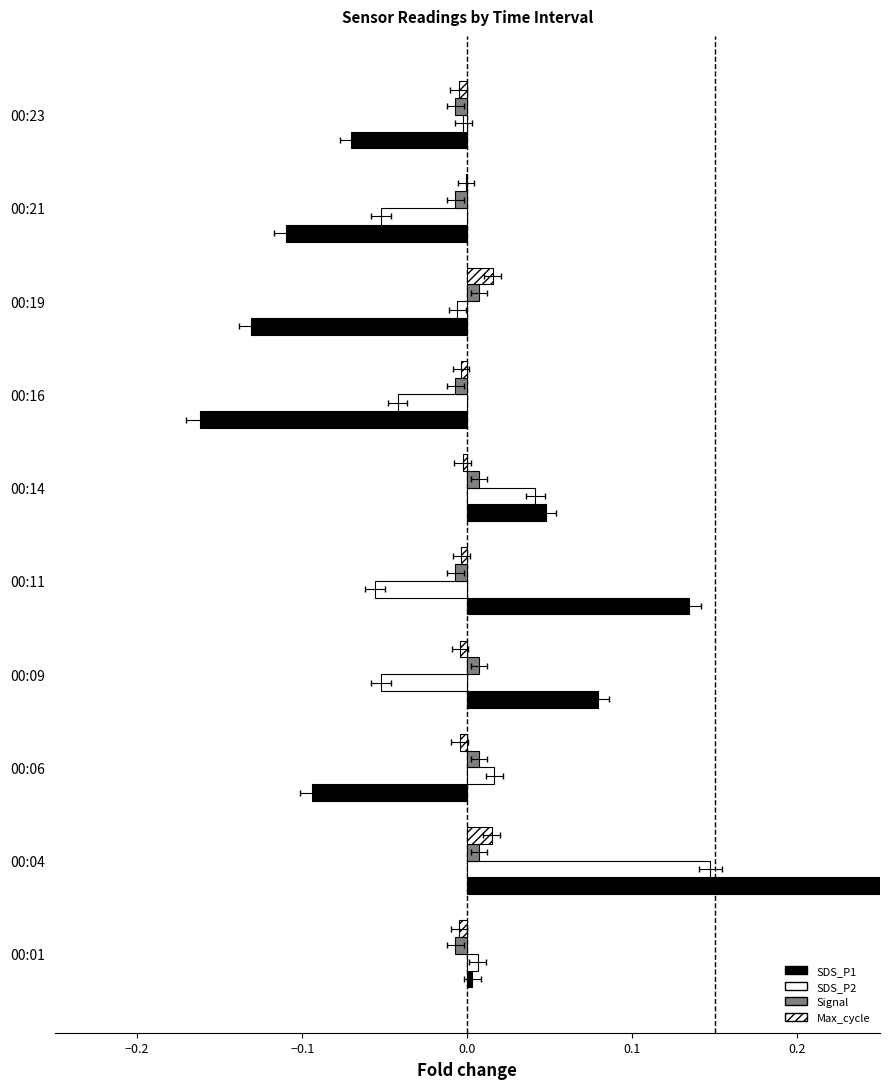

Which series has the largest range (max minus min)?

SDS_P1